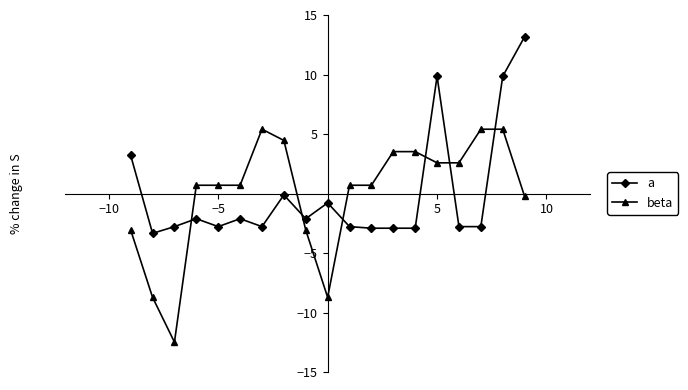

What is the difference between the maximum and minimum values in the a series?

16.5